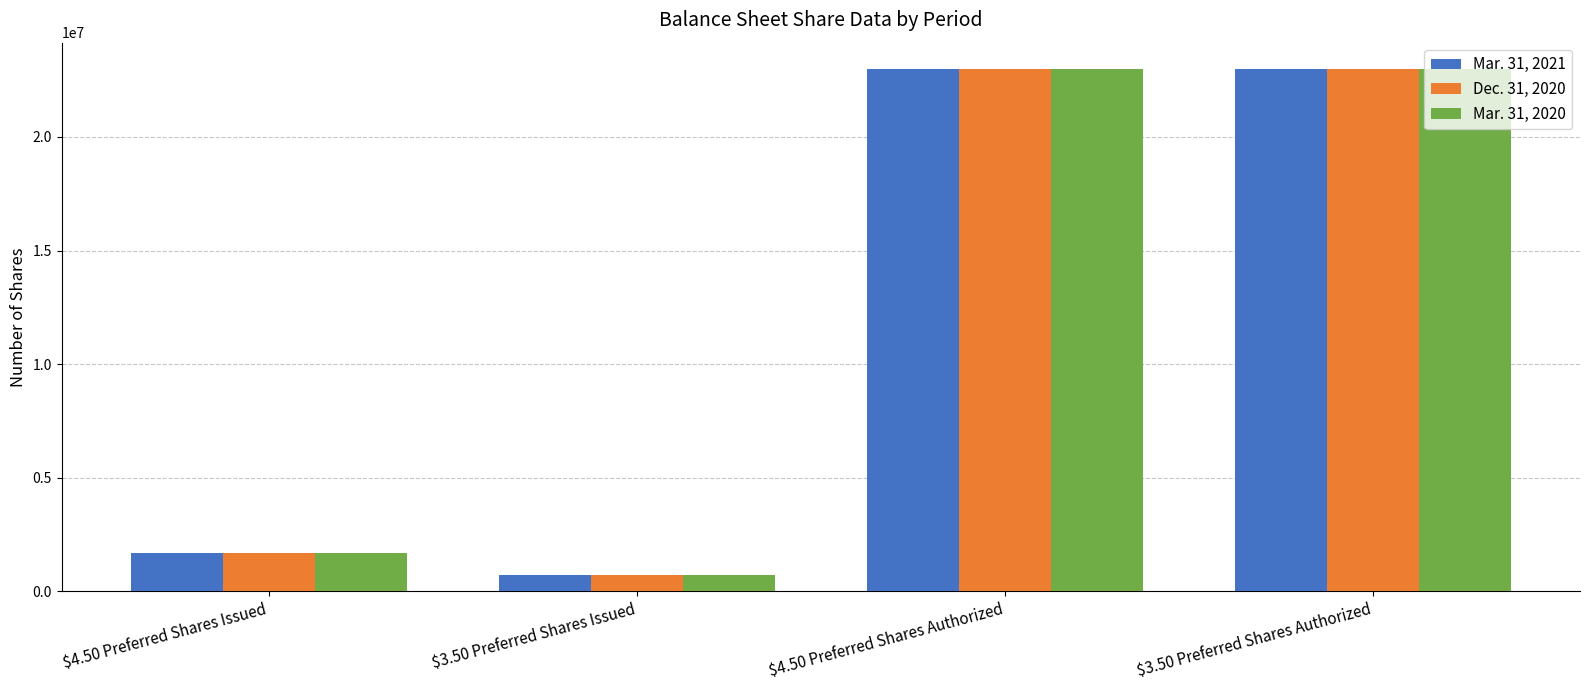

What position from the right is $4.50 Preferred Shares Authorized?

2